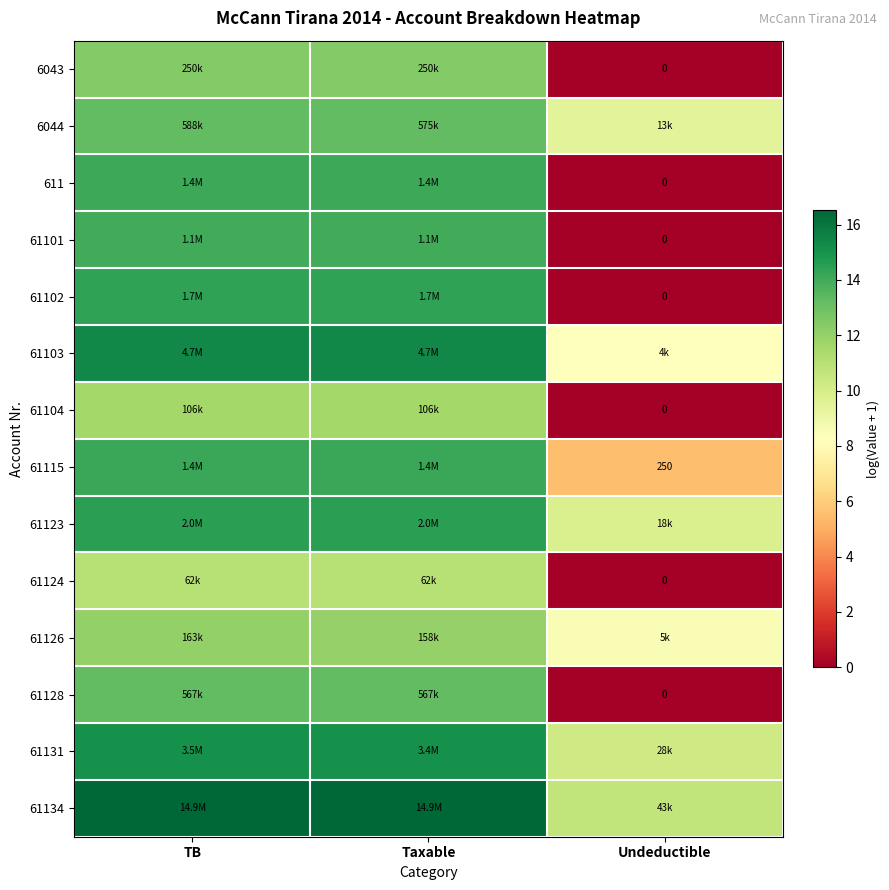

What is the sum of all 611 values?

28.3